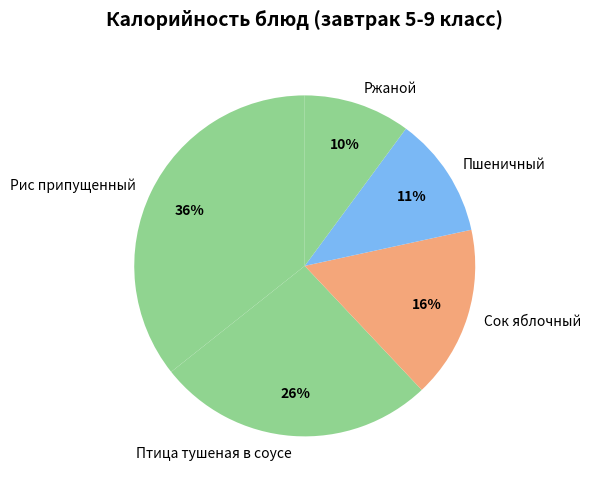

How many segments does this pie chart have?

5